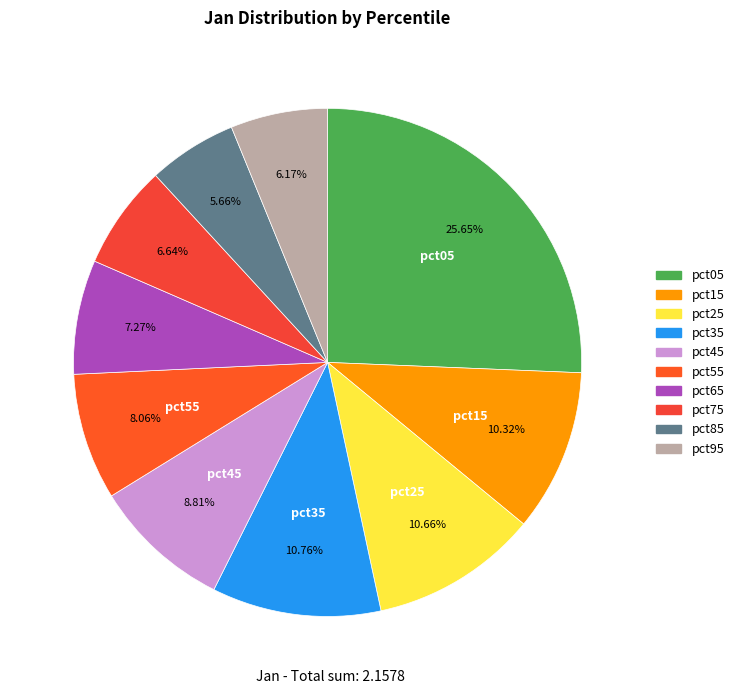

True or false: pct55 accounts for 1% of the total.

False